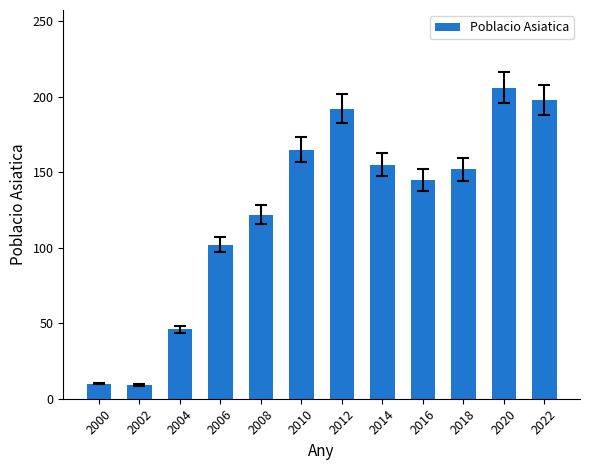

Is it true that the value at 2016 is 38?

False